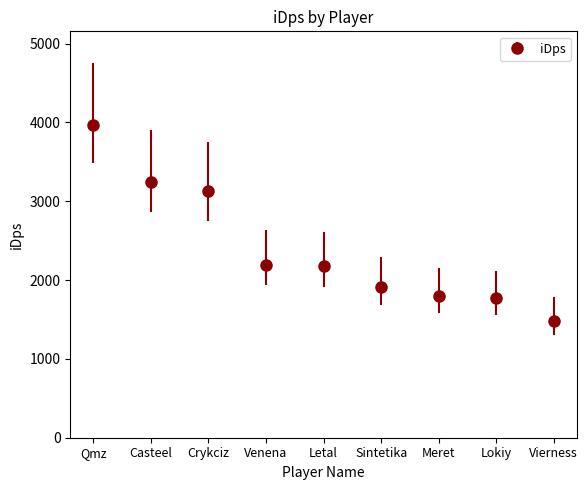

Which has a higher value, Casteel or Lokiy?

Casteel